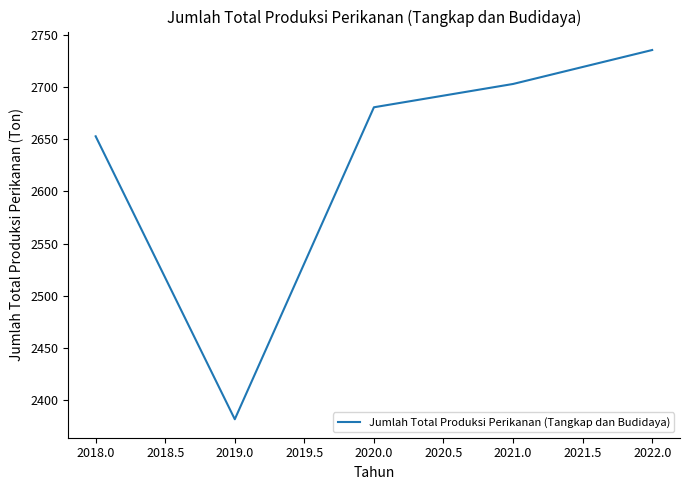

True or false: there are more than 1 points higher than both neighbors.

False